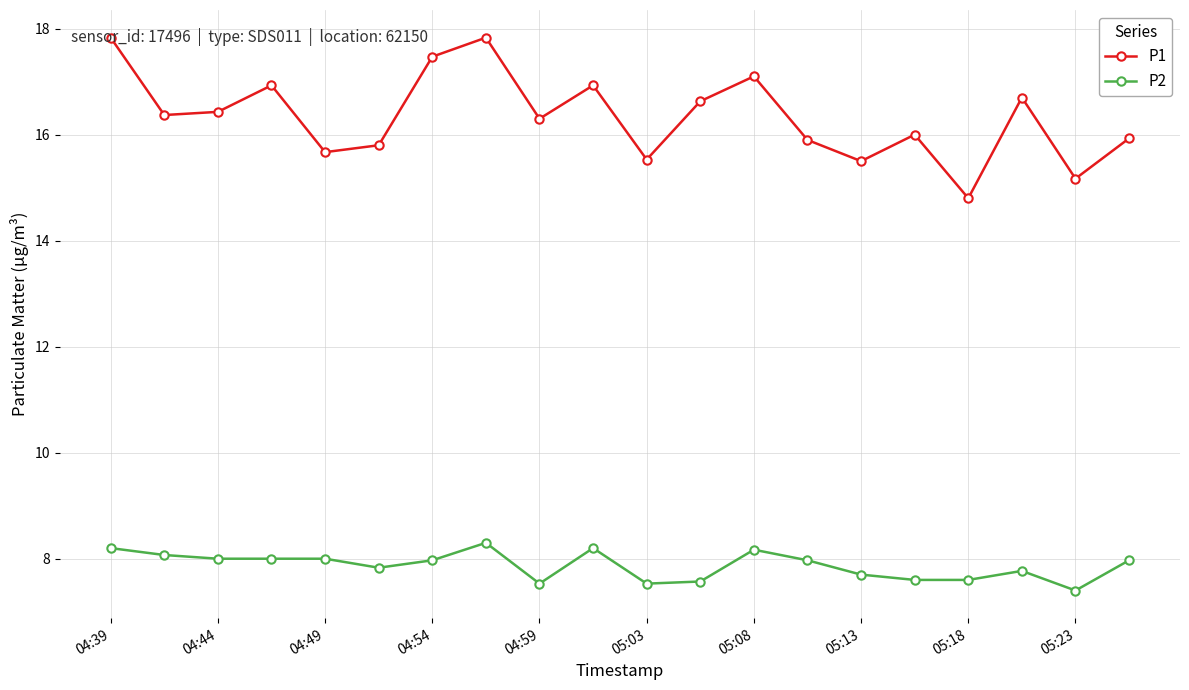

What is the value of the P1 point at the 13th from the left?

17.1